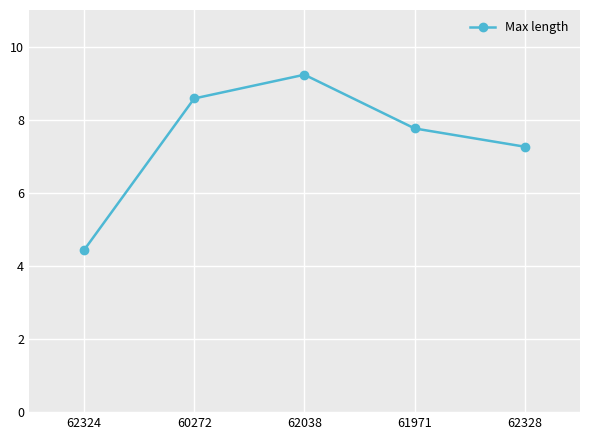

What is the sum of the values at 62328 and 61971?

15.0